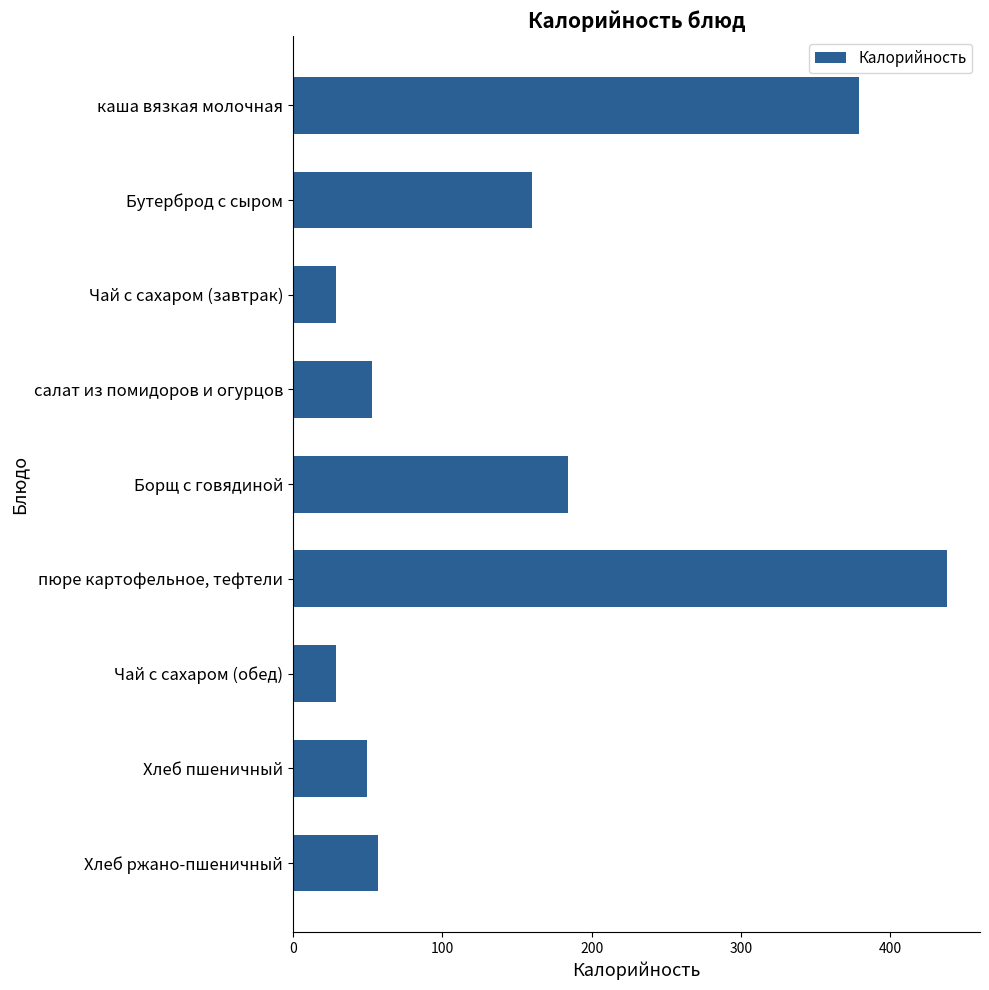

Is it true that the value at каша вязкая молочная is 111?

False